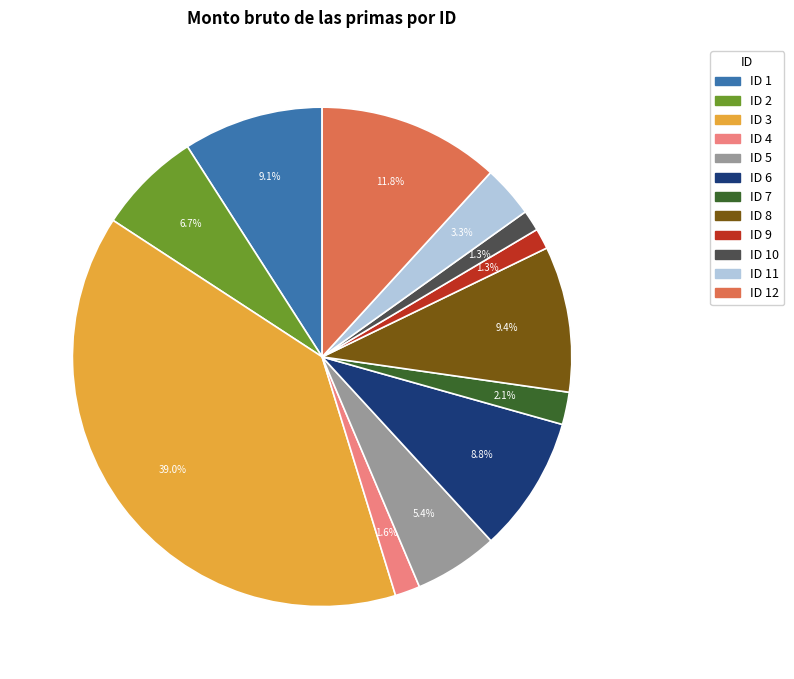

Is there any slice that represents more than half of the pie?

No